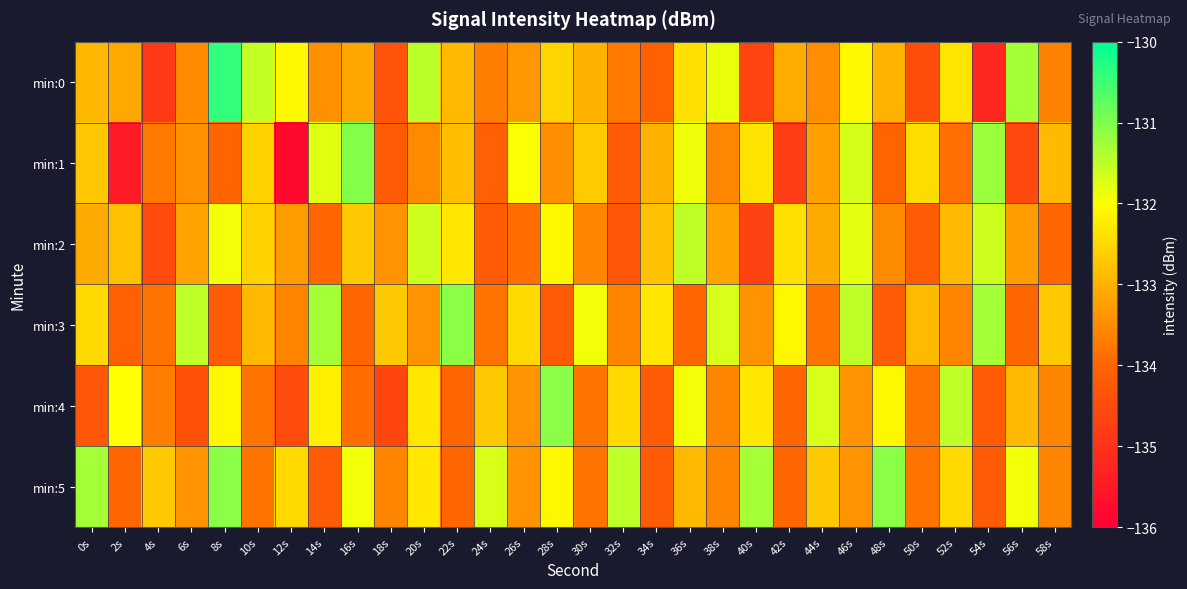

Reading left to right, transcribe all the data shown in this chart.

min:0: 0s=-132.9	2s=-133.1	4s=-134.9	6s=-133.5	8s=-130.4	10s=-131.5	12s=-132.1	14s=-133.4	16s=-133.1	18s=-134.3	20s=-131.5	22s=-132.9	24s=-133.7	26s=-133.3	28s=-132.6	30s=-133.0	32s=-133.8	34s=-134.1	36s=-132.4	38s=-131.8	40s=-134.7	42s=-133.1	44s=-133.5	46s=-132.1	48s=-133.0	50s=-134.5	52s=-132.3	54s=-135.2	56s=-131.3	58s=-133.6
min:1: 0s=-132.7	2s=-135.4	4s=-133.7	6s=-133.4	8s=-134.0	10s=-132.6	12s=-135.8	14s=-131.8	16s=-131.0	18s=-134.2	20s=-133.5	22s=-132.8	24s=-134.1	26s=-132.0	28s=-133.5	30s=-132.7	32s=-134.2	34s=-133.0	36s=-131.9	38s=-133.6	40s=-132.3	42s=-134.8	44s=-133.2	46s=-131.7	48s=-134.0	50s=-132.5	52s=-133.9	54s=-131.2	56s=-134.6	58s=-132.9
min:2: 0s=-133.1	2s=-132.8	4s=-134.5	6s=-133.2	8s=-131.9	10s=-132.6	12s=-133.3	14s=-134.0	16s=-132.7	18s=-133.4	20s=-131.6	22s=-132.3	24s=-134.2	26s=-133.9	28s=-132.1	30s=-133.6	32s=-134.3	34s=-132.8	36s=-131.5	38s=-133.2	40s=-134.7	42s=-132.4	44s=-133.1	46s=-131.8	48s=-133.5	50s=-134.2	52s=-132.9	54s=-131.6	56s=-133.3	58s=-134.0
min:3: 0s=-132.5	2s=-134.1	4s=-133.8	6s=-131.5	8s=-134.2	10s=-132.9	12s=-133.6	14s=-131.3	16s=-134.0	18s=-132.7	20s=-133.4	22s=-131.1	24s=-133.8	26s=-132.5	28s=-134.2	30s=-131.9	32s=-133.6	34s=-132.3	36s=-134.0	38s=-131.7	40s=-133.4	42s=-132.1	44s=-133.8	46s=-131.5	48s=-134.2	50s=-132.9	52s=-133.6	54s=-131.3	56s=-134.0	58s=-132.7
min:4: 0s=-134.3	2s=-132.0	4s=-133.7	6s=-134.4	8s=-132.1	10s=-133.8	12s=-134.5	14s=-132.2	16s=-133.9	18s=-134.6	20s=-132.3	22s=-134.0	24s=-132.7	26s=-133.4	28s=-131.1	30s=-133.8	32s=-132.5	34s=-134.2	36s=-131.9	38s=-133.6	40s=-132.3	42s=-134.0	44s=-131.7	46s=-133.4	48s=-132.1	50s=-133.8	52s=-131.5	54s=-134.2	56s=-132.9	58s=-133.6
min:5: 0s=-131.3	2s=-134.0	4s=-132.7	6s=-133.4	8s=-131.1	10s=-133.8	12s=-132.5	14s=-134.2	16s=-131.9	18s=-133.6	20s=-132.3	22s=-134.0	24s=-131.7	26s=-133.4	28s=-132.1	30s=-133.8	32s=-131.5	34s=-134.2	36s=-132.9	38s=-133.6	40s=-131.3	42s=-134.0	44s=-132.7	46s=-133.4	48s=-131.1	50s=-133.8	52s=-132.5	54s=-134.2	56s=-131.9	58s=-133.6